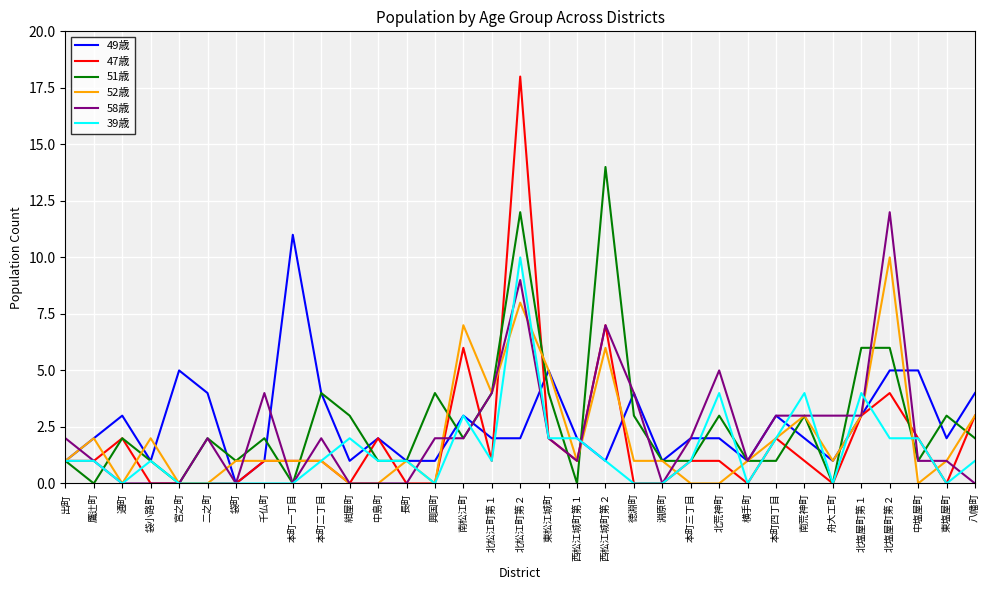

True or false: 39歳 and 52歳 intersect in this chart.

True